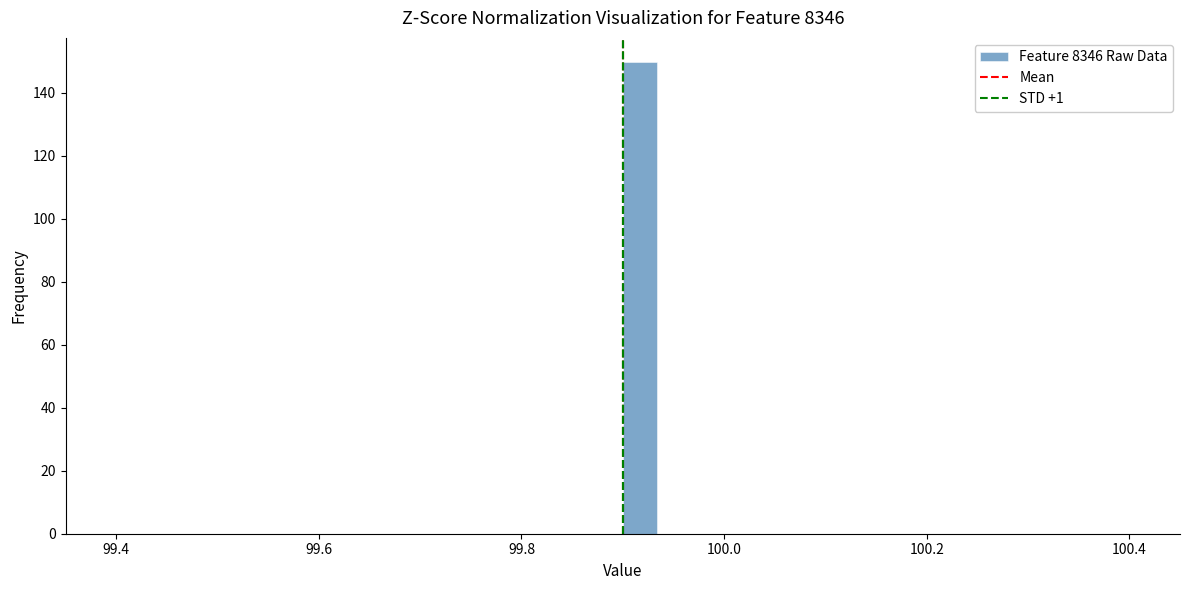

Around what value on the x-axis is the tallest bar? Give the approximate position of its centre, as read against the axis.

99.92